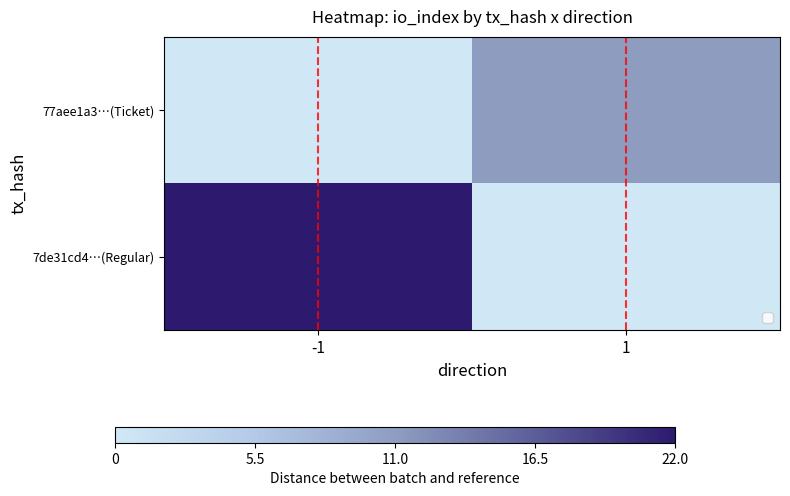

Count the number of categories in the chart.

2